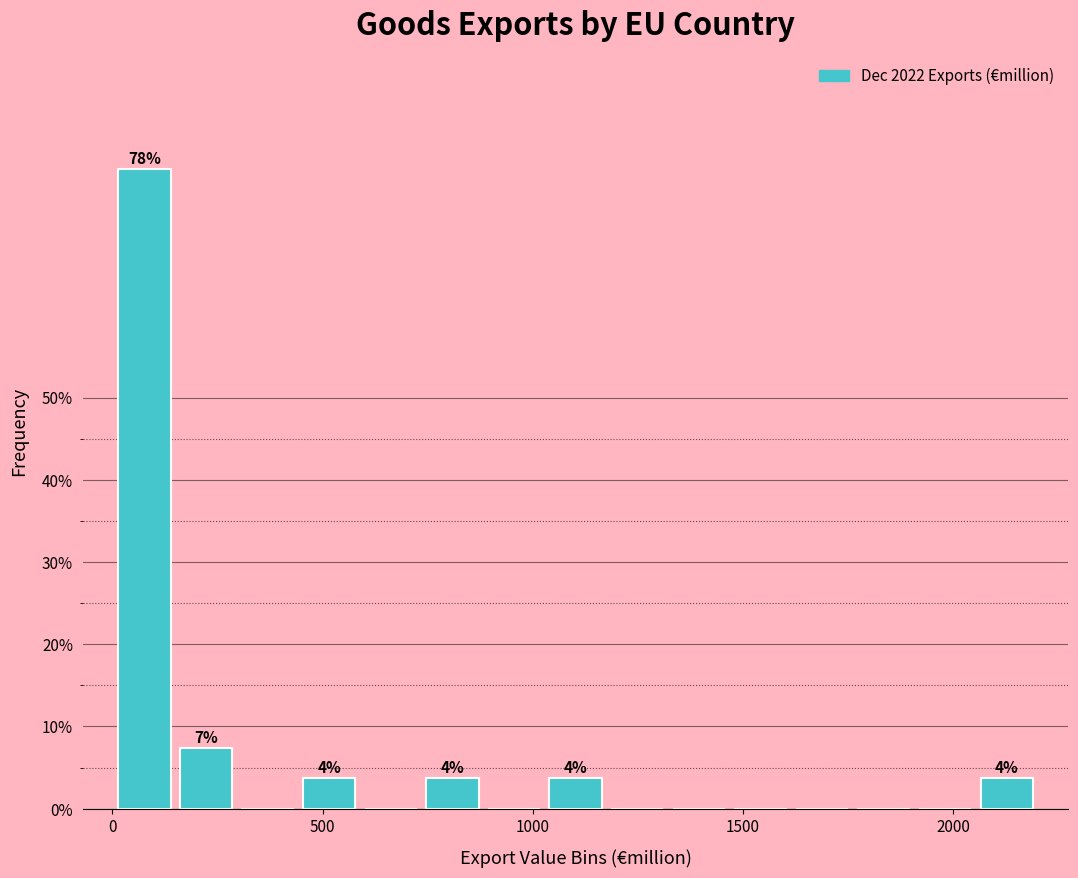

Read against the x-axis, roughly where is the centre of the tallest bar?

100